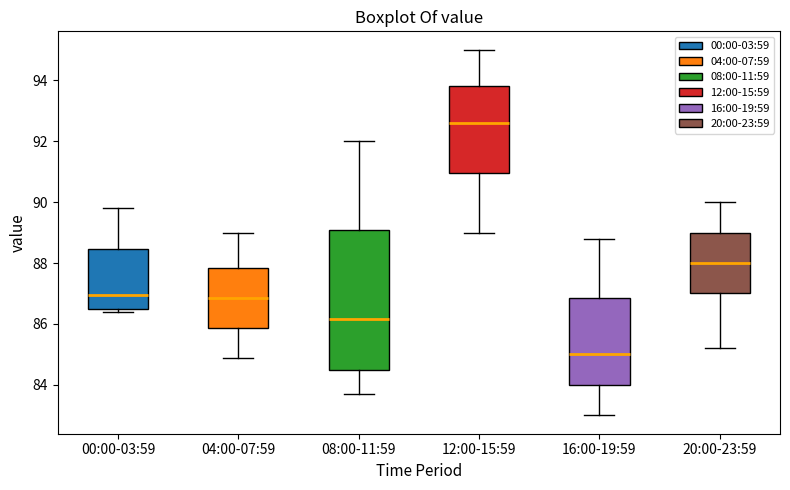

Where does the median line of the box for 04:00-07:59 sit on the y-axis? The values are not printed on the chart, so give them approximately, as read against the axis.

86.8